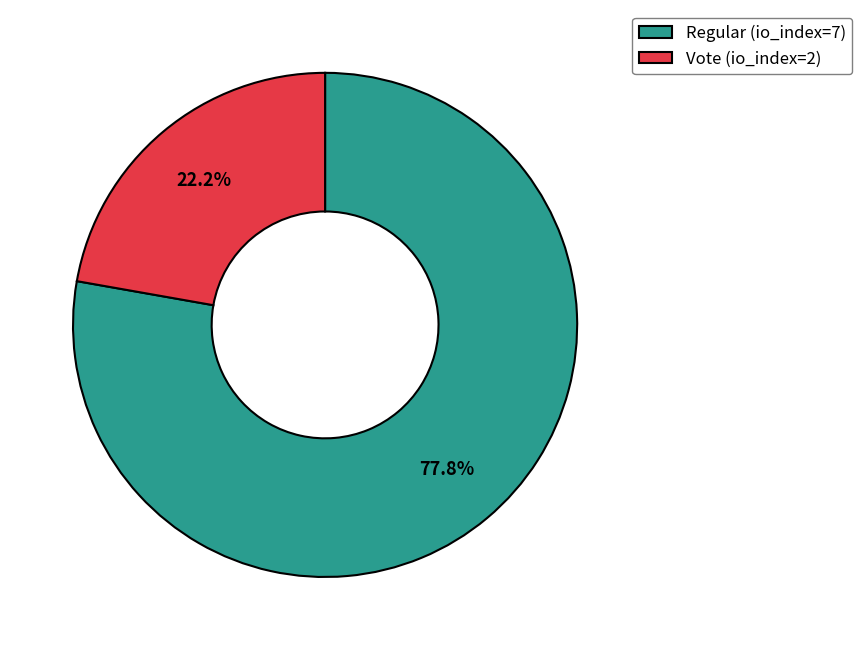

Count the number of slices in the pie.

2